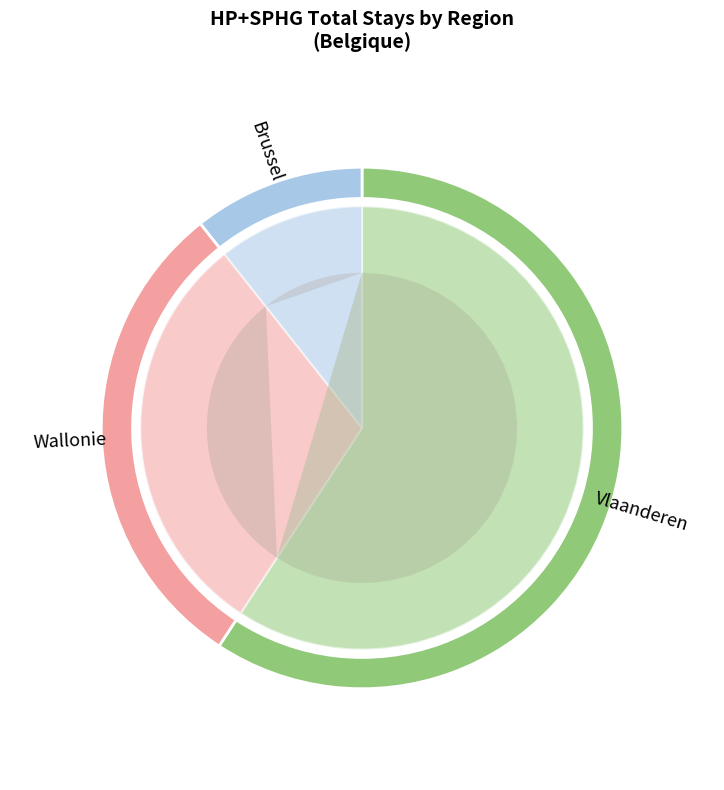

To the nearest percent, what is the combined percentage of Brussel and Vlaanderen?

70%